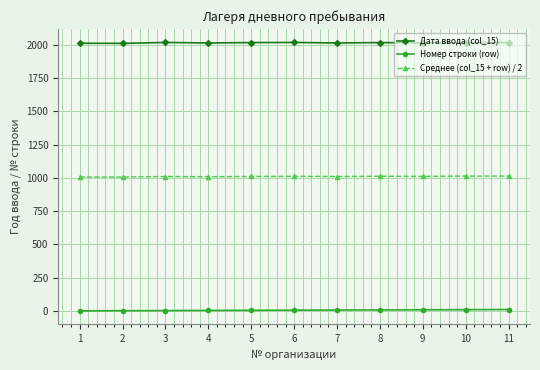

True or false: Дата ввода (col_15) and Среднее (col_15 + row) / 2 cross at least once.

False